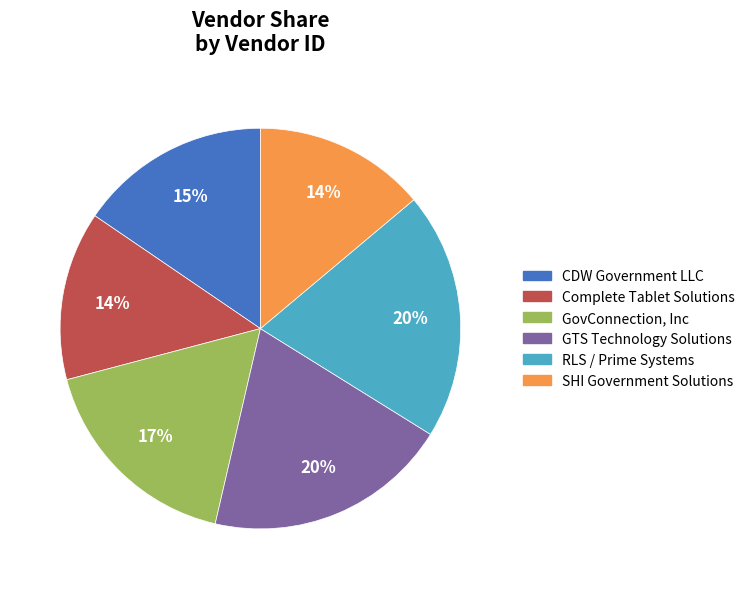

Is there any slice that represents more than half of the pie?

No